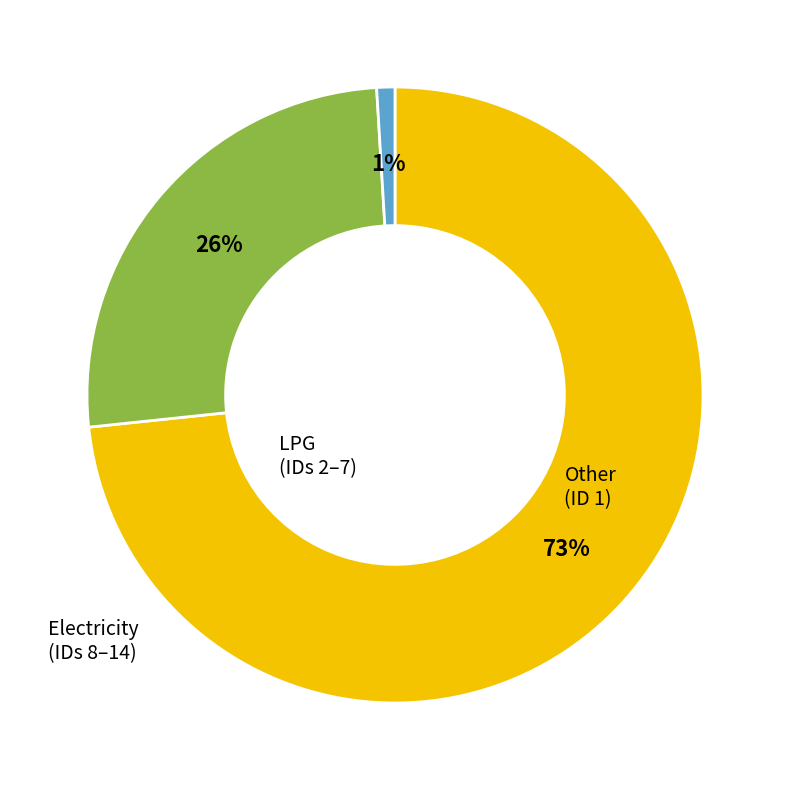

Is there any slice that represents more than half of the pie?

Yes